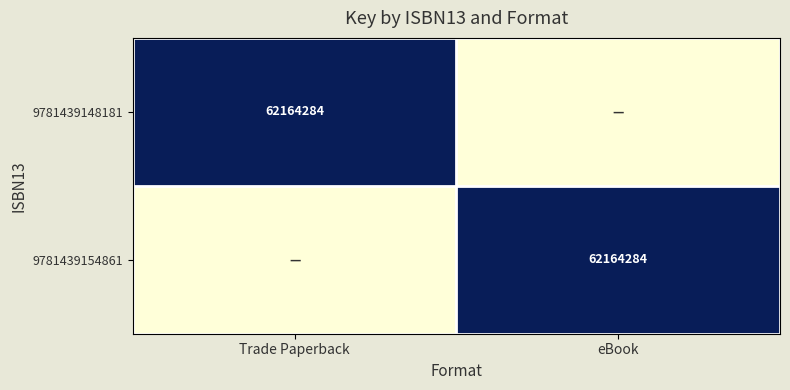

The 9781439148181 series shows 82228665 at Trade Paperback. True or false?

False